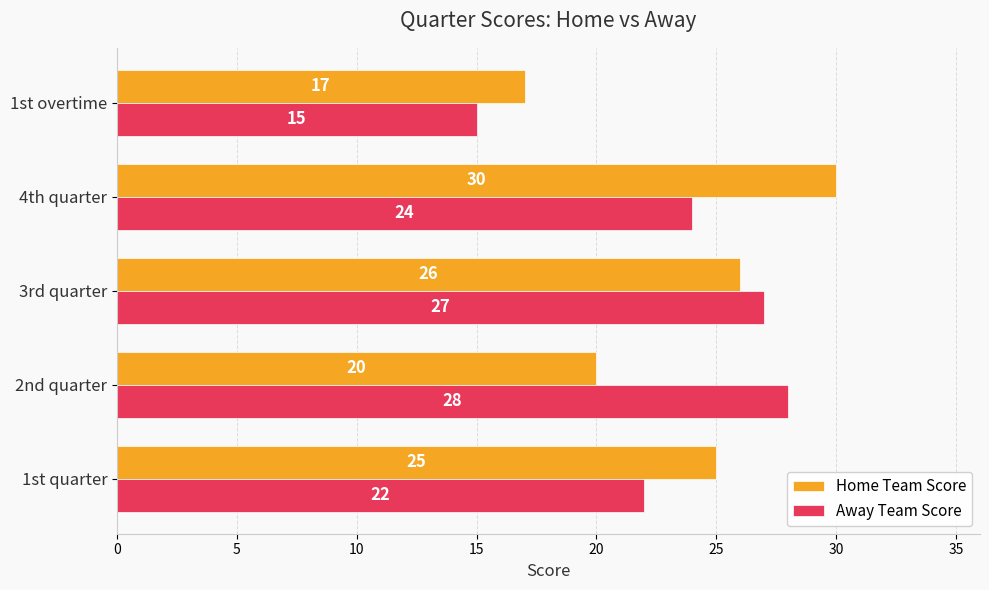

Which category has the highest value in the Home Team Score series?

4th quarter